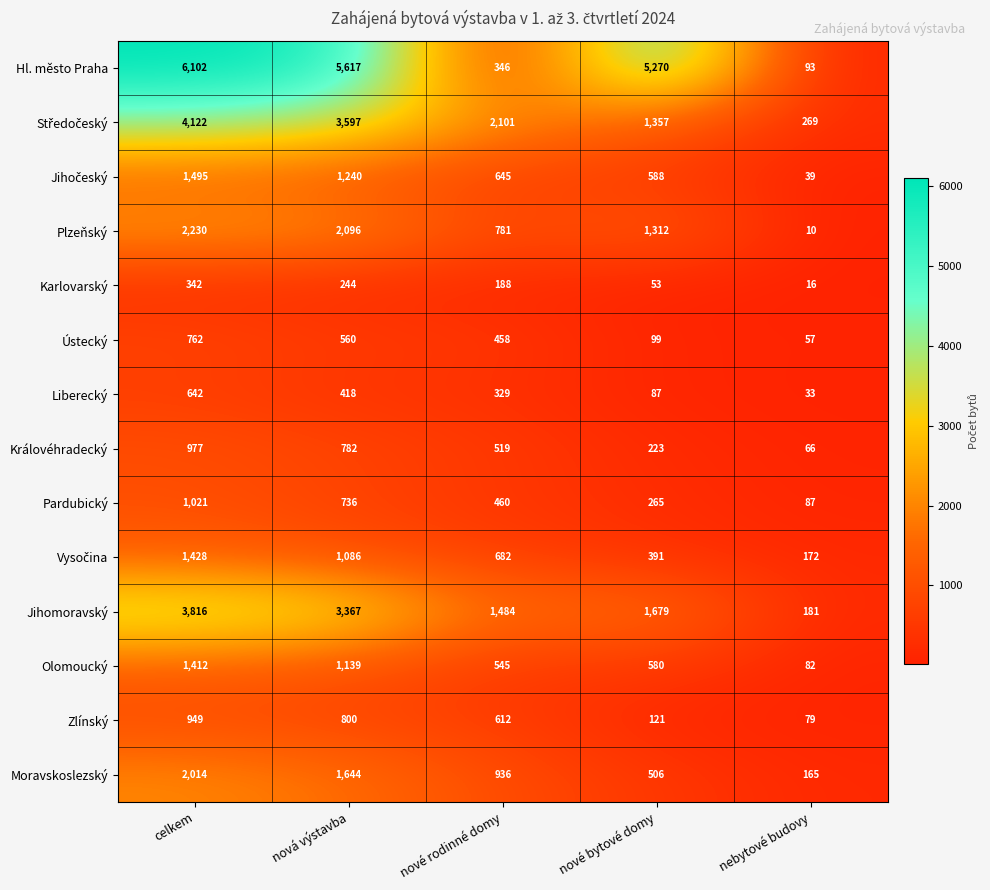

Which series has the largest total across all categories?

Hl. město Praha